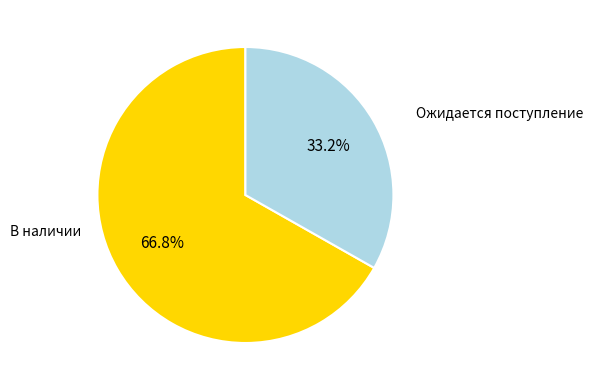

Is there any slice that represents more than half of the pie?

Yes